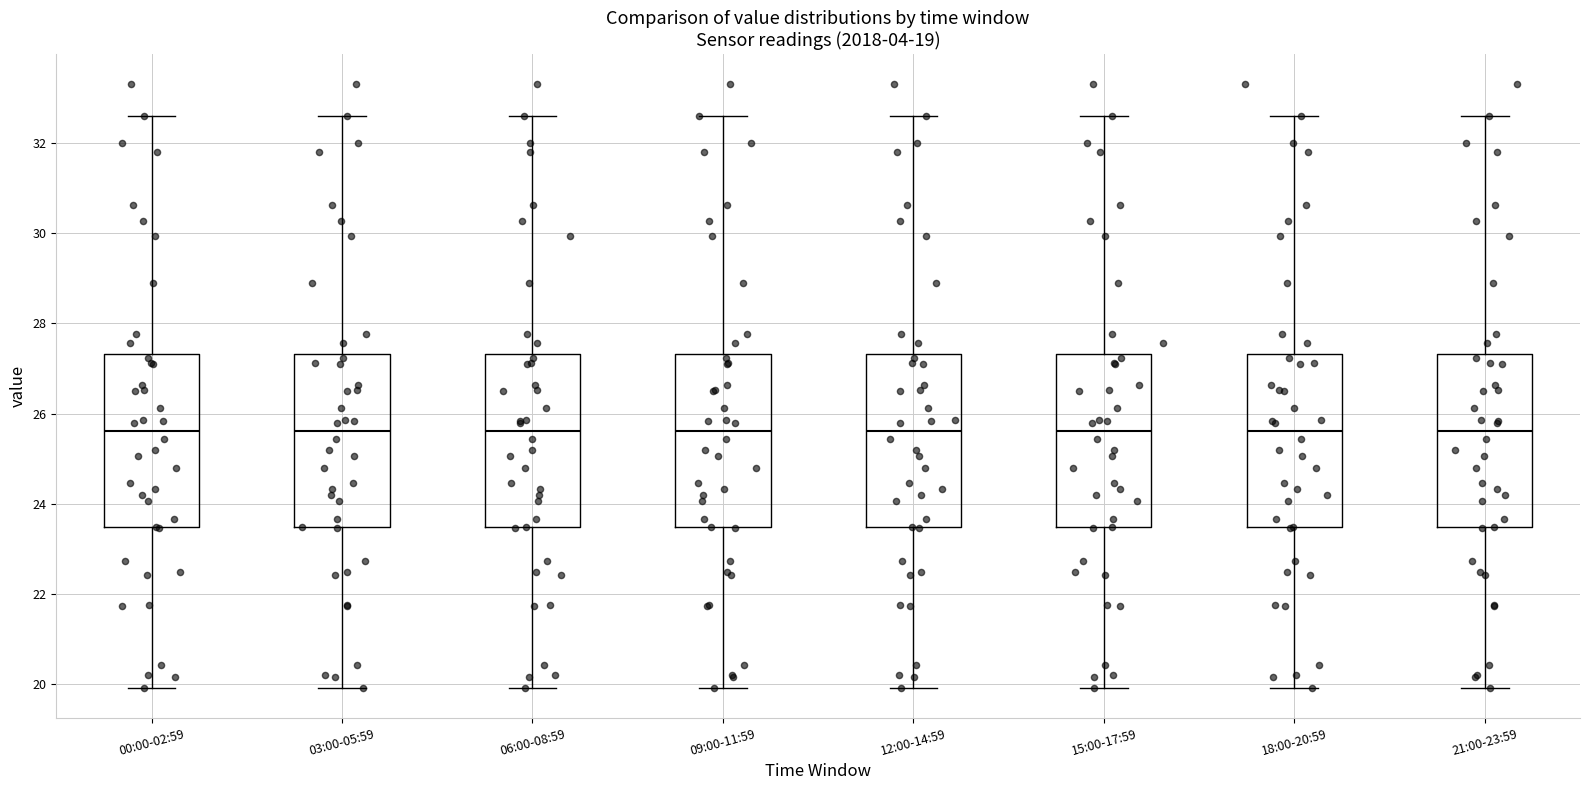

Reading left to right, transcribe this box plot: for each box, give where its median line is, the range the box spans, and where its two whiskers end, as read against the y-axis. The values are not printed on the chart, so give them approximately, as read against the axis.

00:00-02:59: median 25.6, box 23.4 to 27.4, whiskers 20.0 to 32.6
03:00-05:59: median 25.6, box 23.4 to 27.4, whiskers 20.0 to 32.6
06:00-08:59: median 25.6, box 23.4 to 27.4, whiskers 20.0 to 32.6
09:00-11:59: median 25.6, box 23.4 to 27.4, whiskers 20.0 to 32.6
12:00-14:59: median 25.6, box 23.4 to 27.4, whiskers 20.0 to 32.6
15:00-17:59: median 25.6, box 23.4 to 27.4, whiskers 20.0 to 32.6
18:00-20:59: median 25.6, box 23.4 to 27.4, whiskers 20.0 to 32.6
21:00-23:59: median 25.6, box 23.4 to 27.4, whiskers 20.0 to 32.6